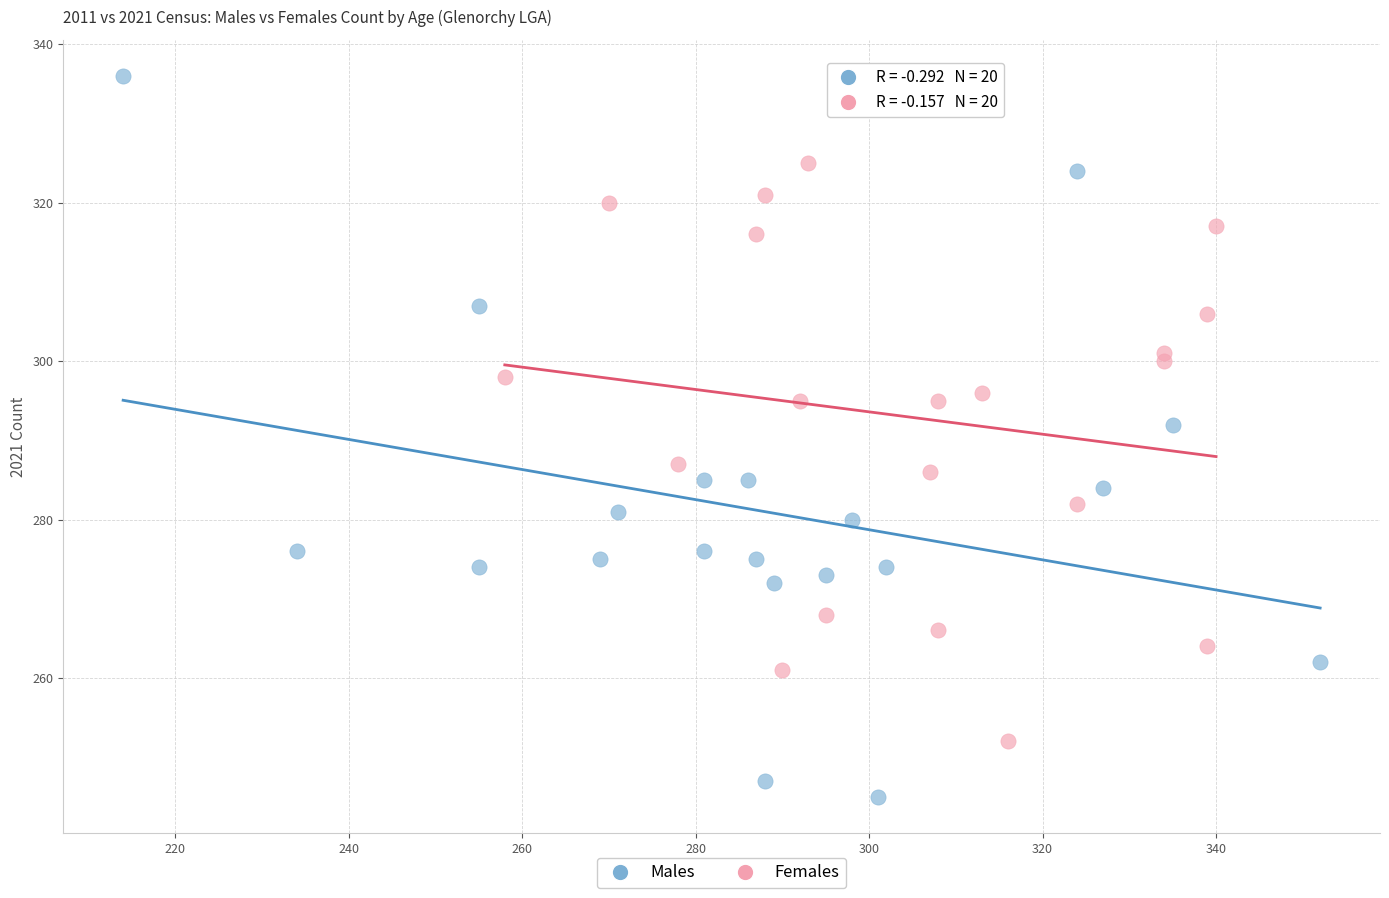

What are all the series names shown in the legend?

Males, Females